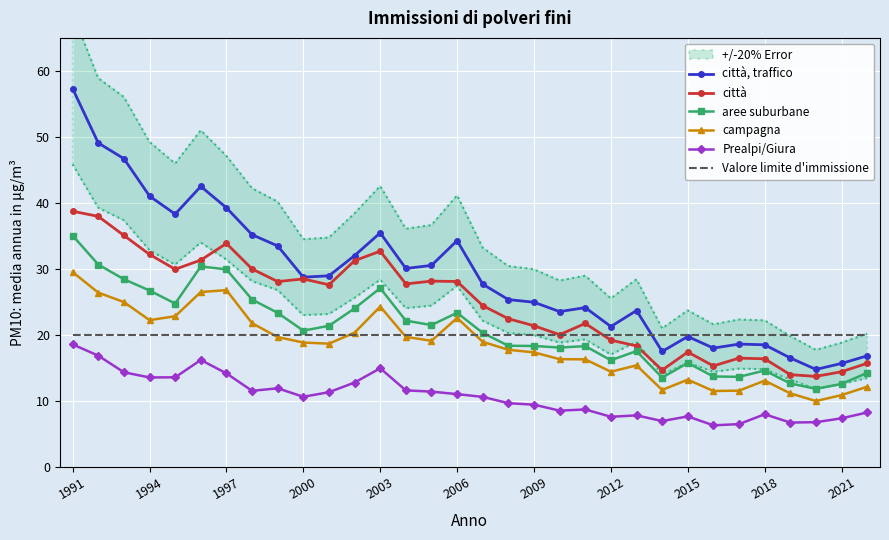

True or false: città, traffico and Valore limite d'immissione cross at least once.

True